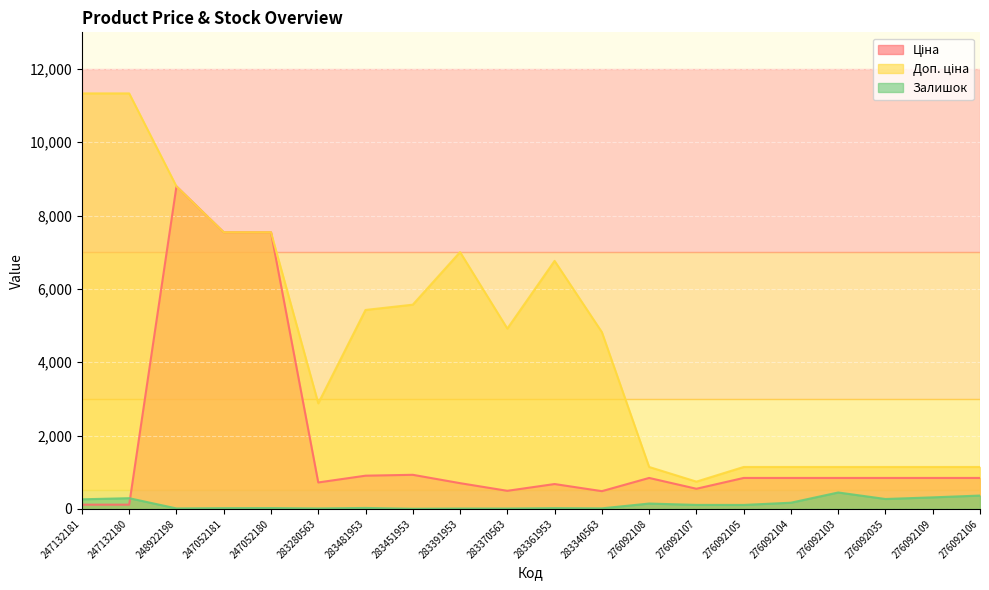

What is the difference between the maximum and minimum values in the Доп. ціна series?

10592.0